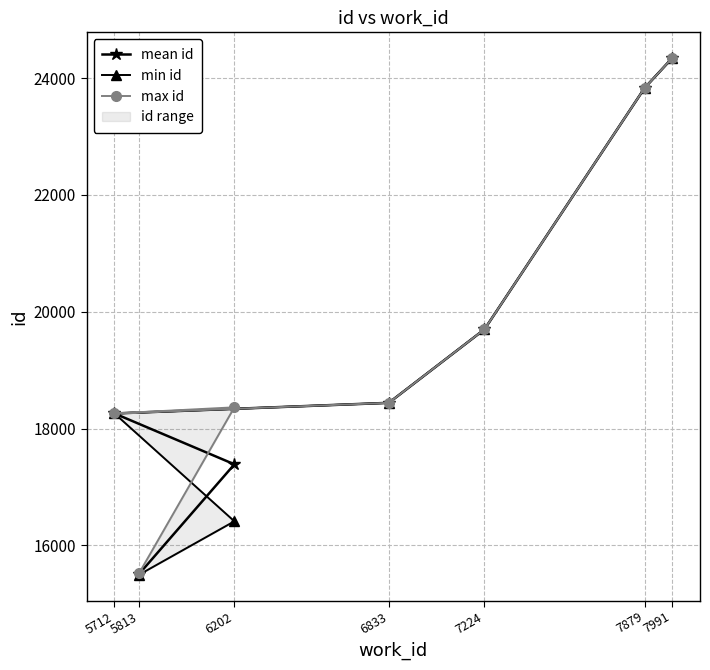

Between 6833 and 7991, which series saw the biggest shift?

mean id